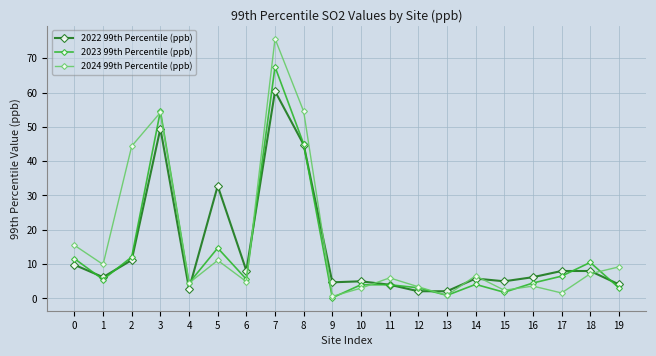

Which category has the highest value in the 2024 99th Percentile (ppb) series?

7